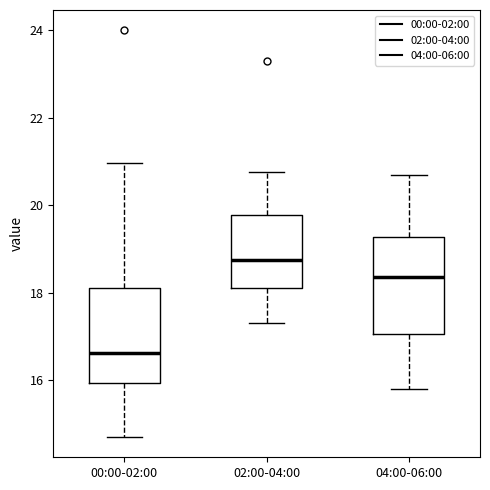

Where is the lower edge of the box for 04:00-06:00 on the y-axis? The values are not printed on the chart, so give them approximately, as read against the axis.

17.0